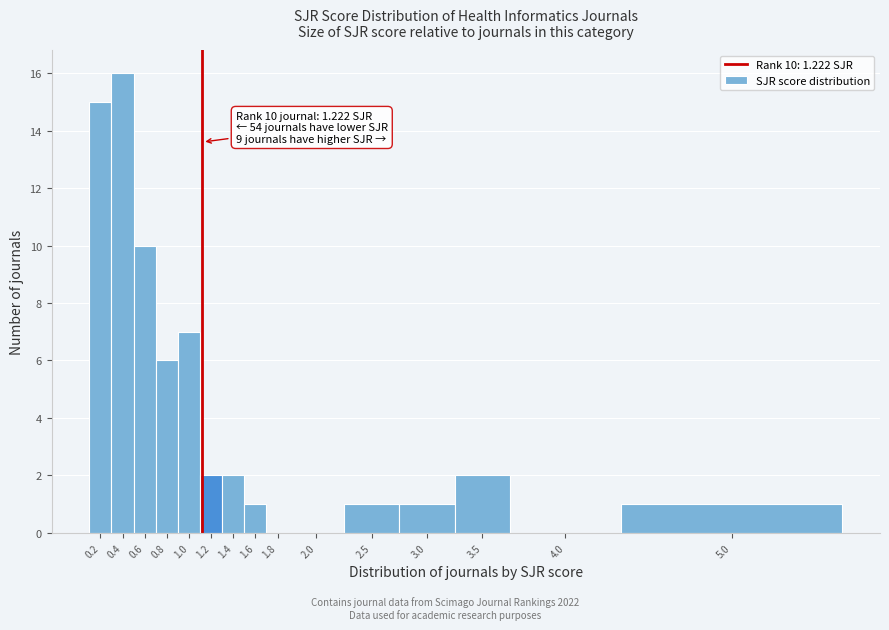

Reading left to right, extract all data points from this chart.

0.2=15	0.4=16	0.6=10	0.8=6	1.0=7	1.2=2	1.4=2	1.6=1	1.8=0	2.0=0	2.5=1	3.0=1	3.5=2	4.0=0	5.0=1